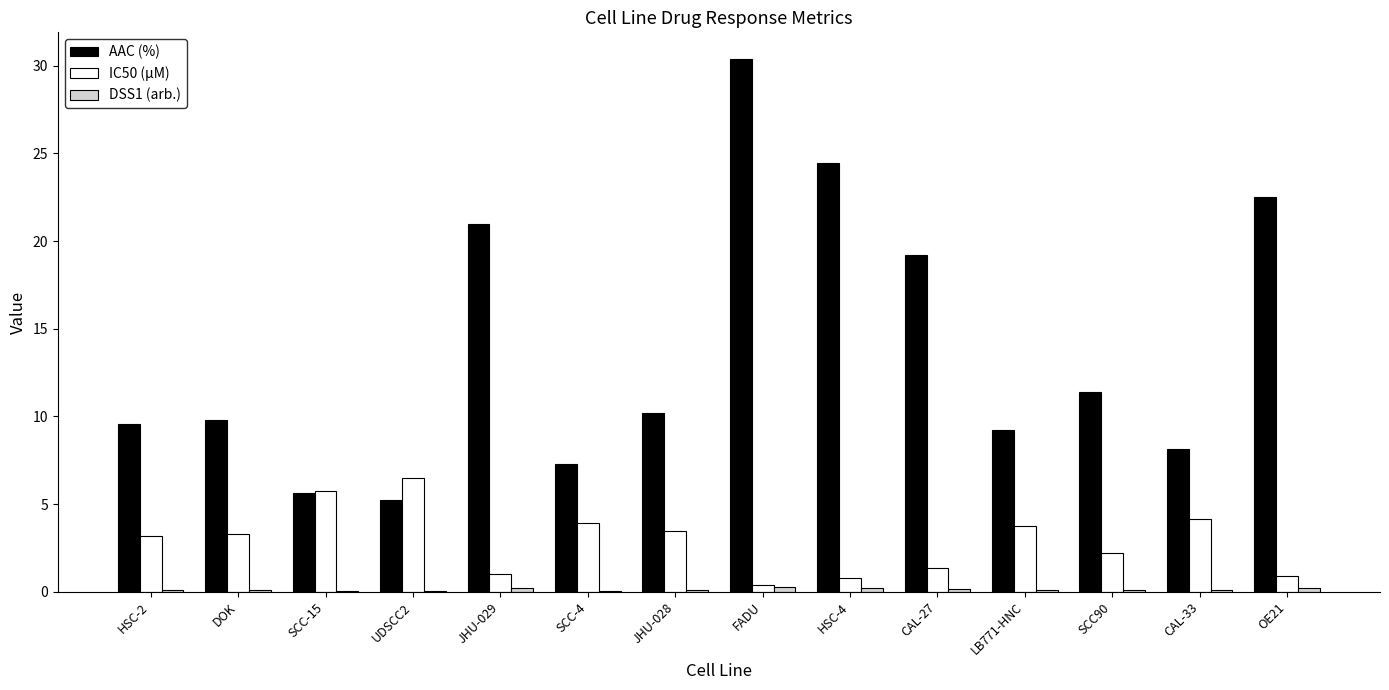

What is the sum of all IC50 (µM) values?

40.6